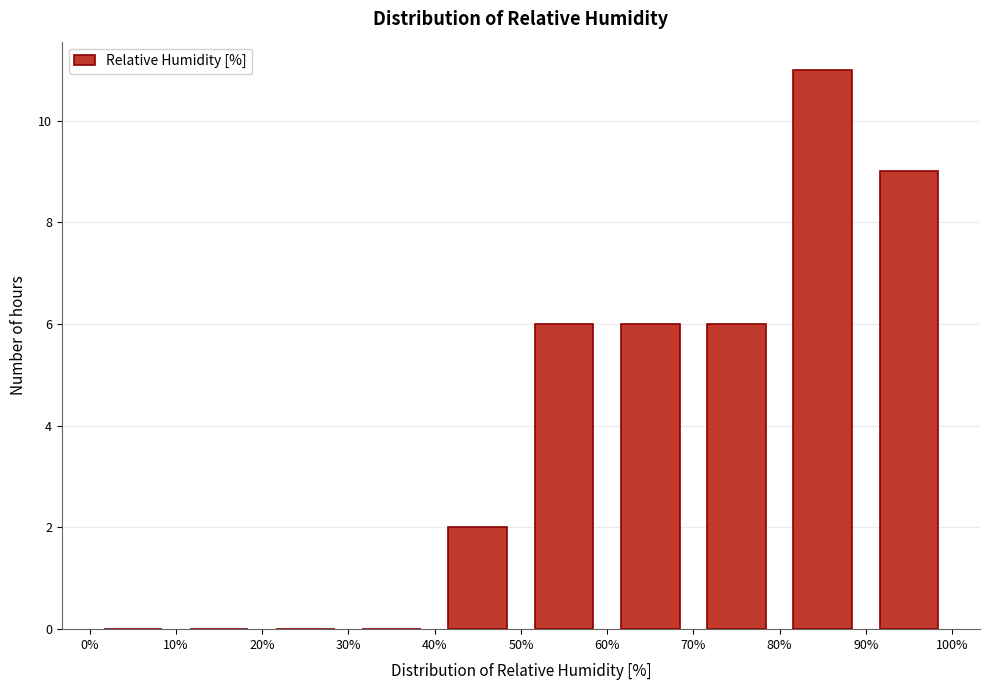

Over which range of the x-axis is the bar tallest?

80% to 90%